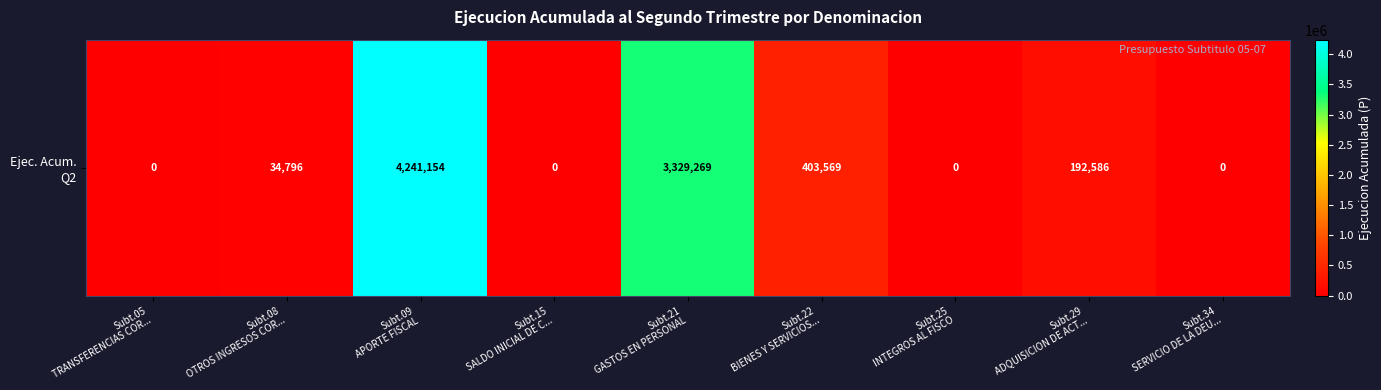

Rank the categories by value from lowest to highest.

Subt.05
TRANSFERENCIAS COR..., Subt.15
SALDO INICIAL DE C..., Subt.25
INTEGROS AL FISCO, Subt.34
SERVICIO DE LA DEU..., Subt.08
OTROS INGRESOS COR..., Subt.29
ADQUISICION DE ACT..., Subt.22
BIENES Y SERVICIOS..., Subt.21
GASTOS EN PERSONAL, Subt.09
APORTE FISCAL